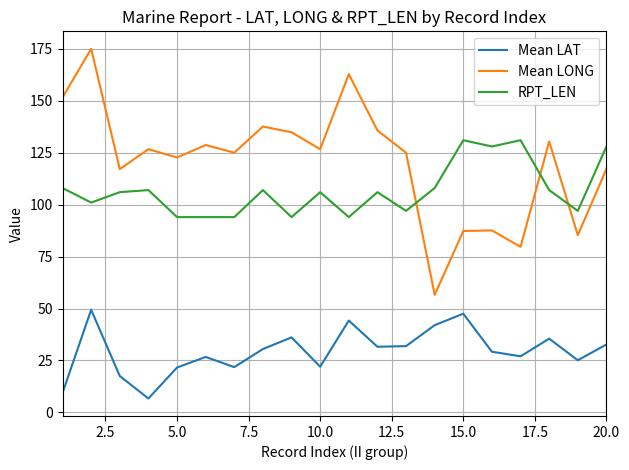

True or false: Mean LAT and Mean LONG cross at least once.

False